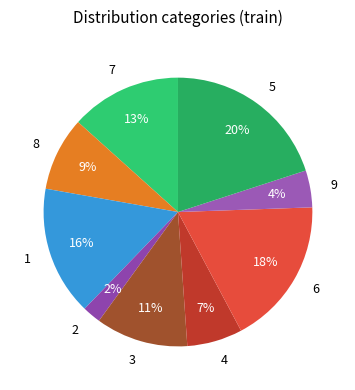

Count the number of slices in the pie.

9